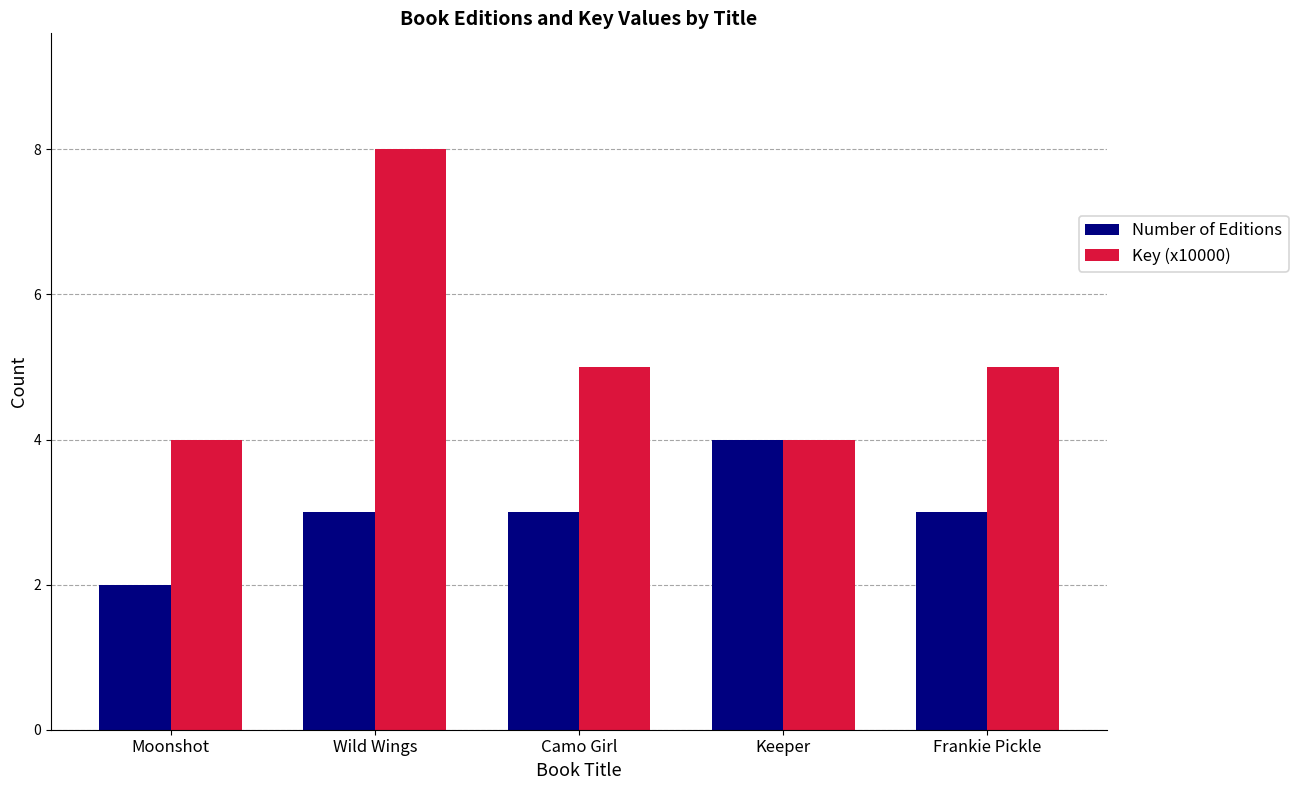

What is the spread (max minus min) of values at Wild Wings?

5